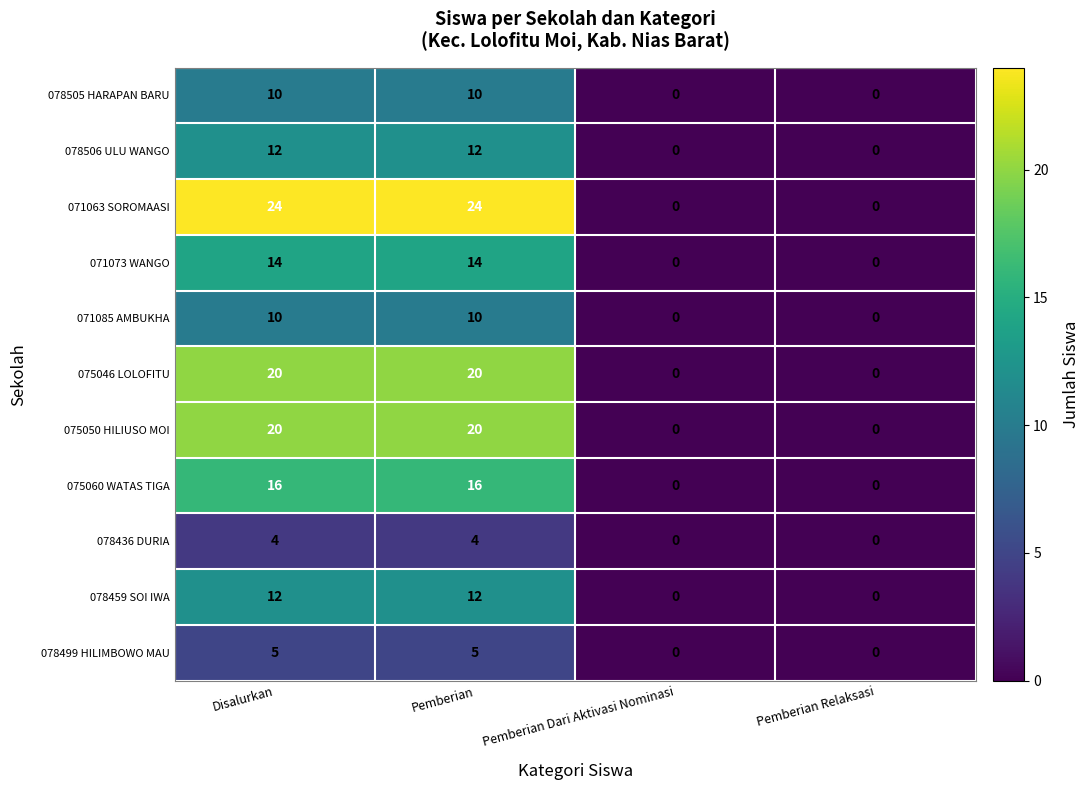

How many data points does each series have?

4